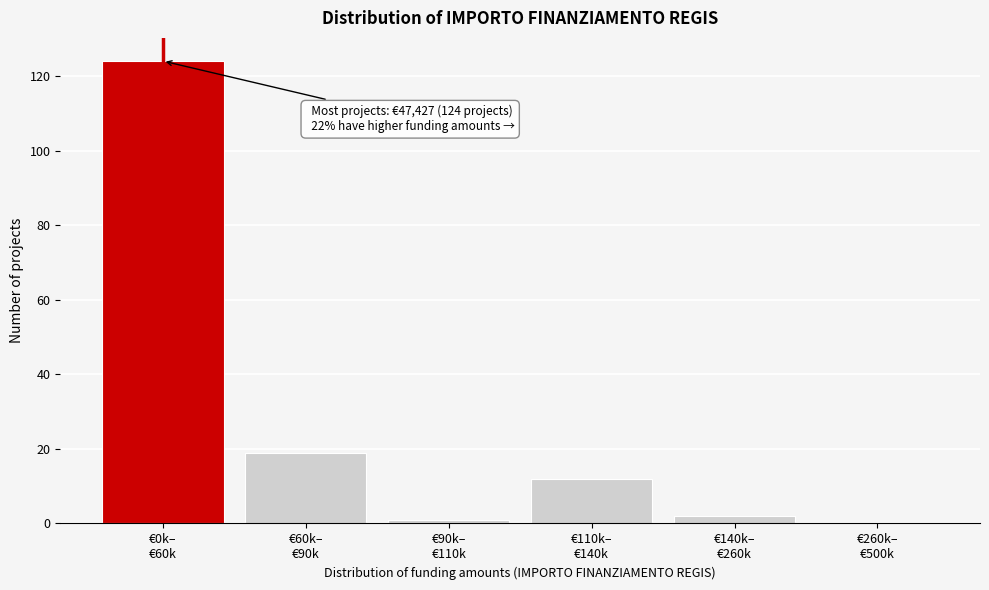

What is the greatest value displayed?

124